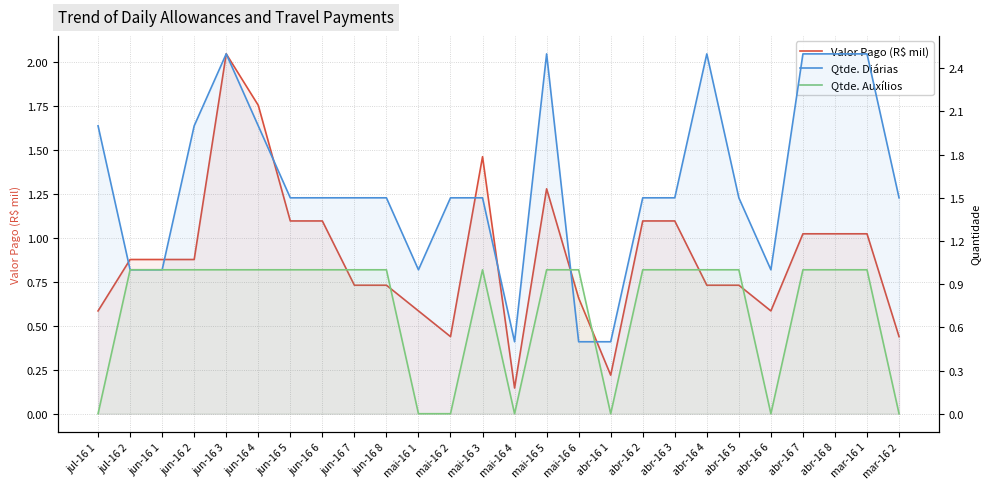

In Qtde. Diárias, how many points are higher than both neighbors (excluding endpoints)?

3